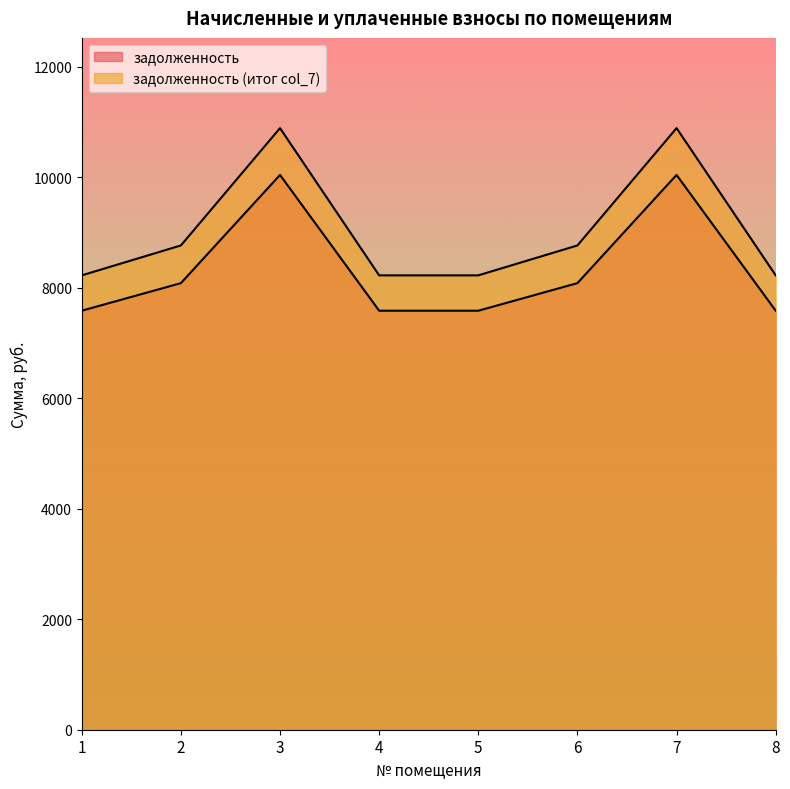

In задолженность (итог col_7), how many points are higher than both neighbors (excluding endpoints)?

2